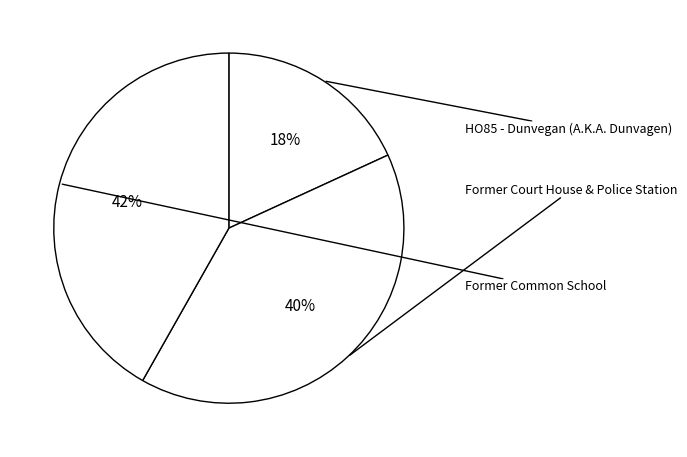

To the nearest percent, what percentage of the pie is HO85 - Dunvegan (A.K.A. Dunvagen)?

18%